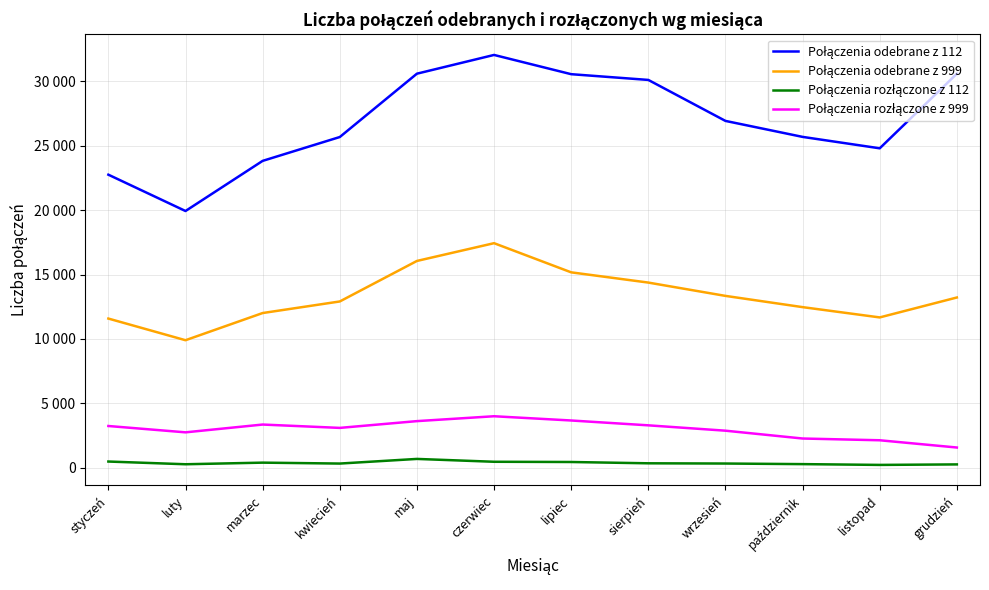

Does the chart display data point markers on the line(s)?

No